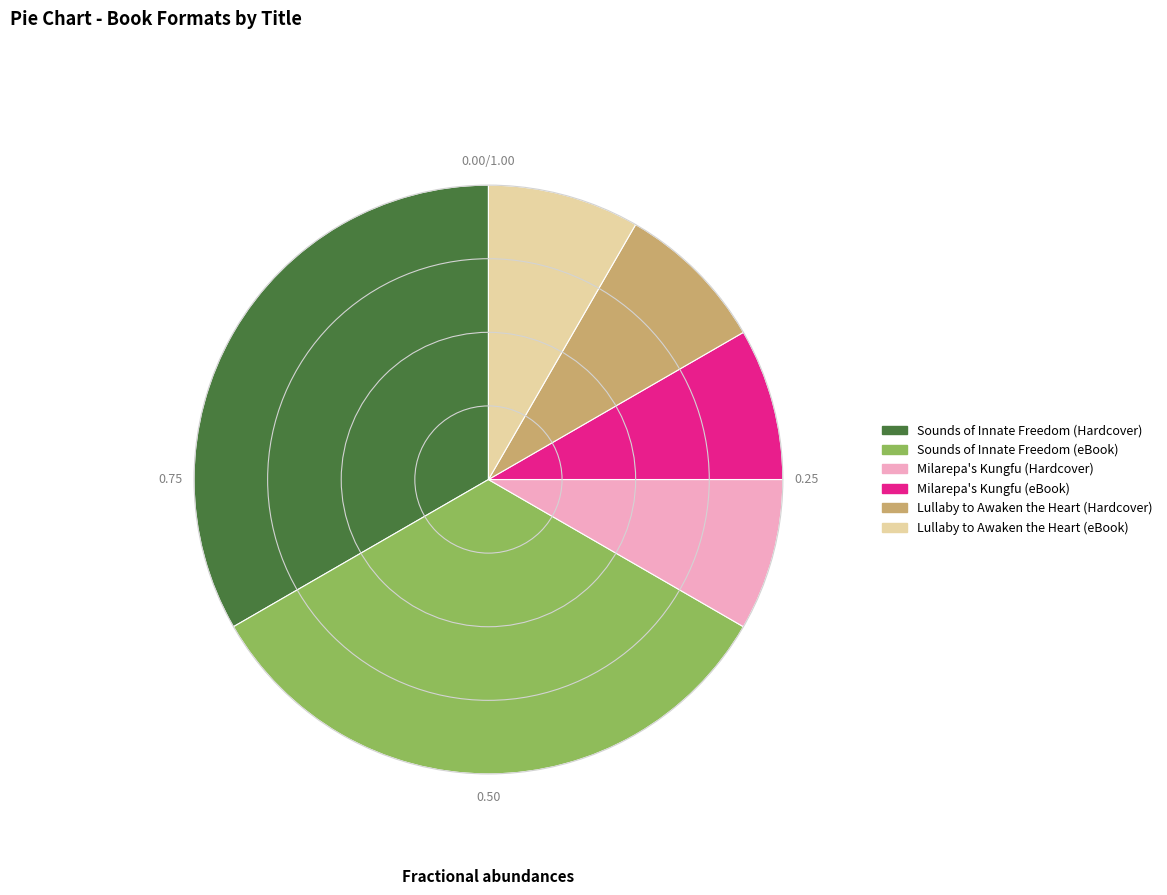

Count the number of slices in the pie.

6